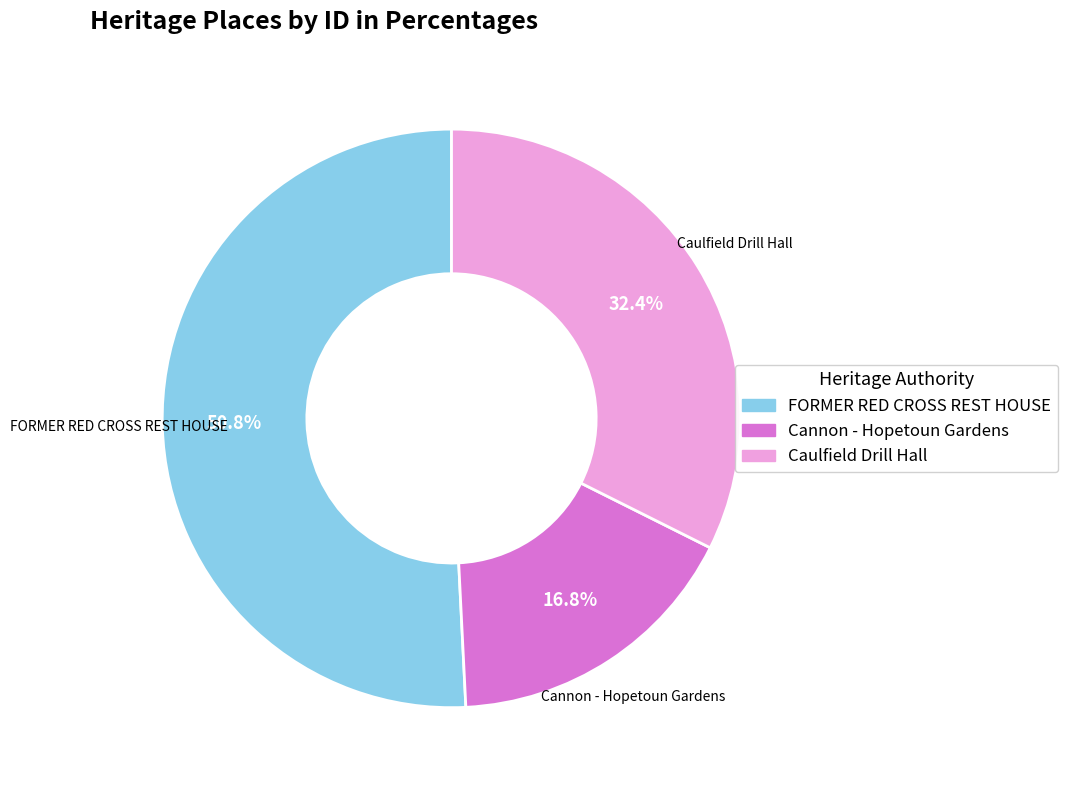

The Caulfield Drill Hall slice represents 20% of the pie. True or false?

False